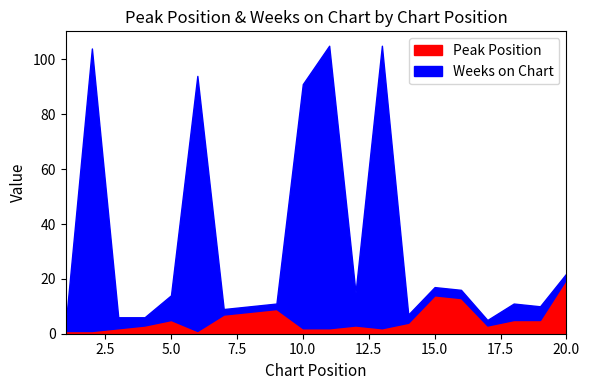

Which series has the largest range (max minus min)?

Weeks on Chart